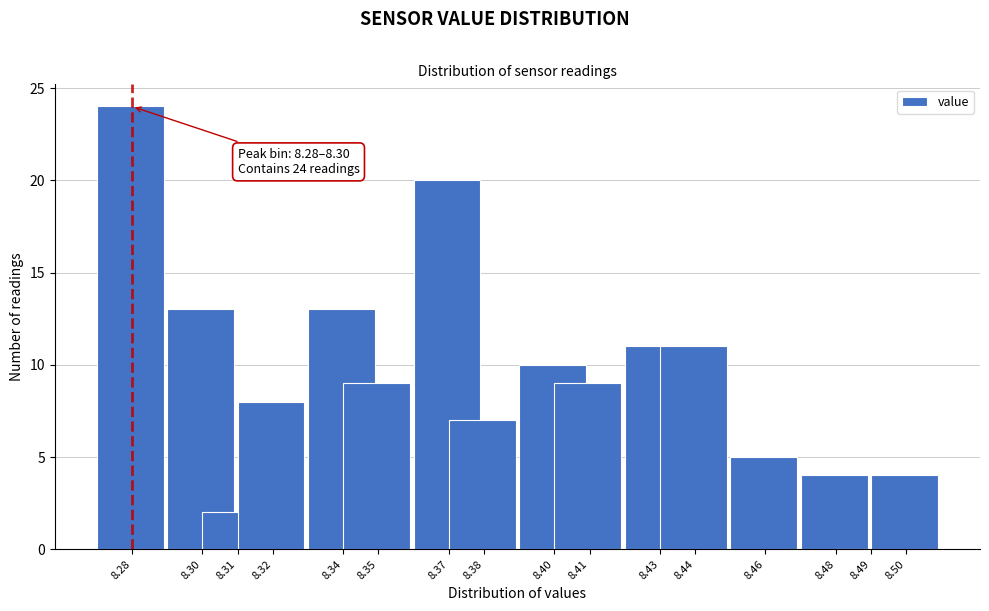

Reading left to right, extract all data points from this chart.

8.28=24	8.30=13	8.31=2	8.32=8	8.34=13	8.35=9	8.37=20	8.38=7	8.40=10	8.41=9	8.43=11	8.44=11	8.46=5	8.48=4	8.49=0	8.50=4